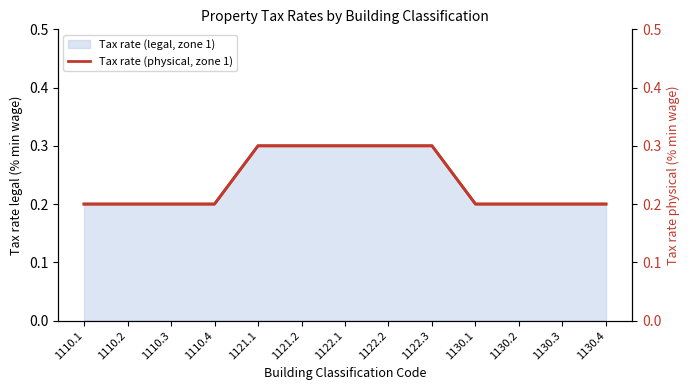

True or false: the data has more than 1 interior local peaks.

False